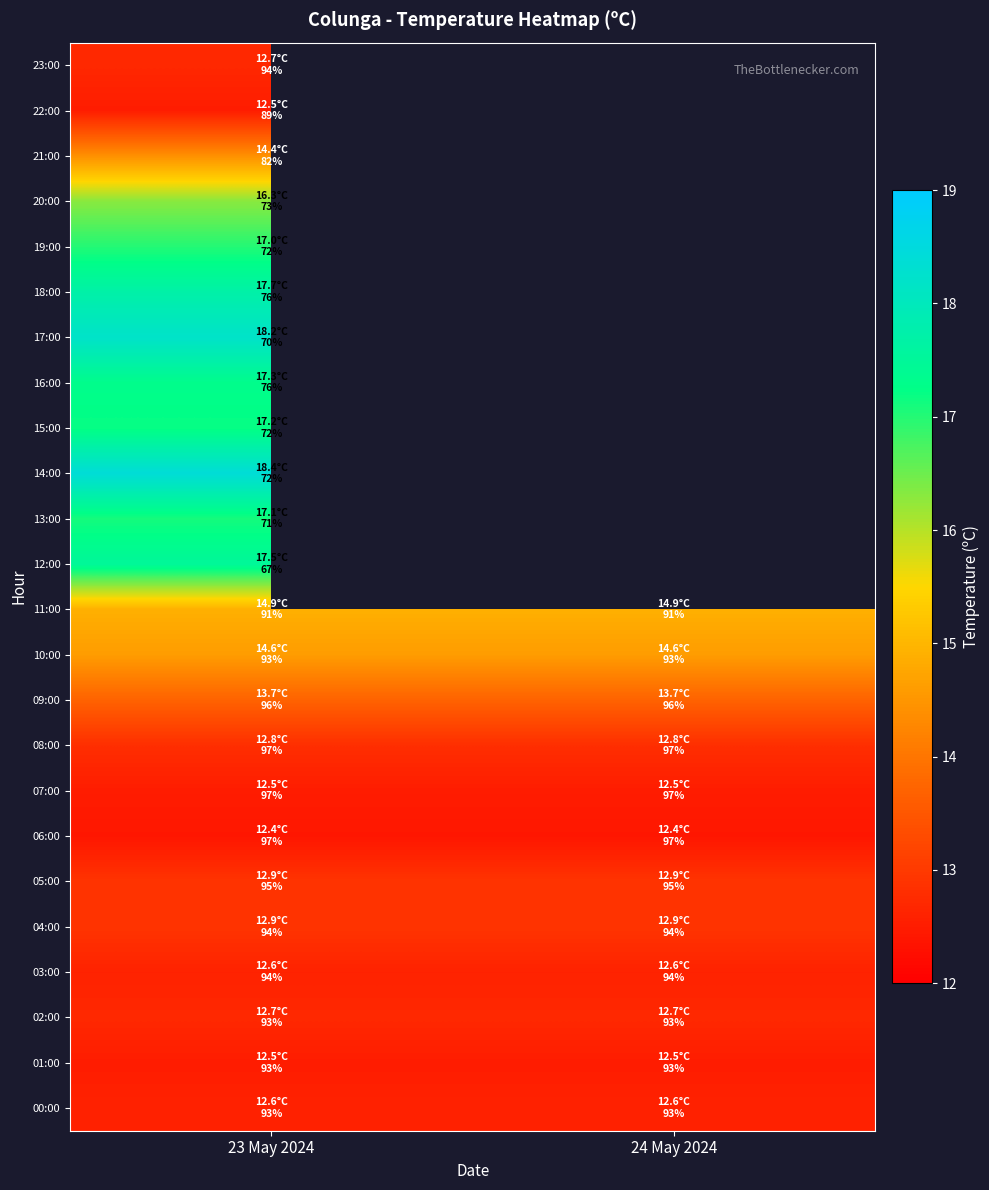

List the series in order of their peak value, highest first.

14:00, 17:00, 18:00, 12:00, 16:00, 15:00, 13:00, 19:00, 20:00, 11:00, 10:00, 21:00, 09:00, 04:00, 05:00, 08:00, 02:00, 23:00, 00:00, 03:00, 01:00, 07:00, 22:00, 06:00